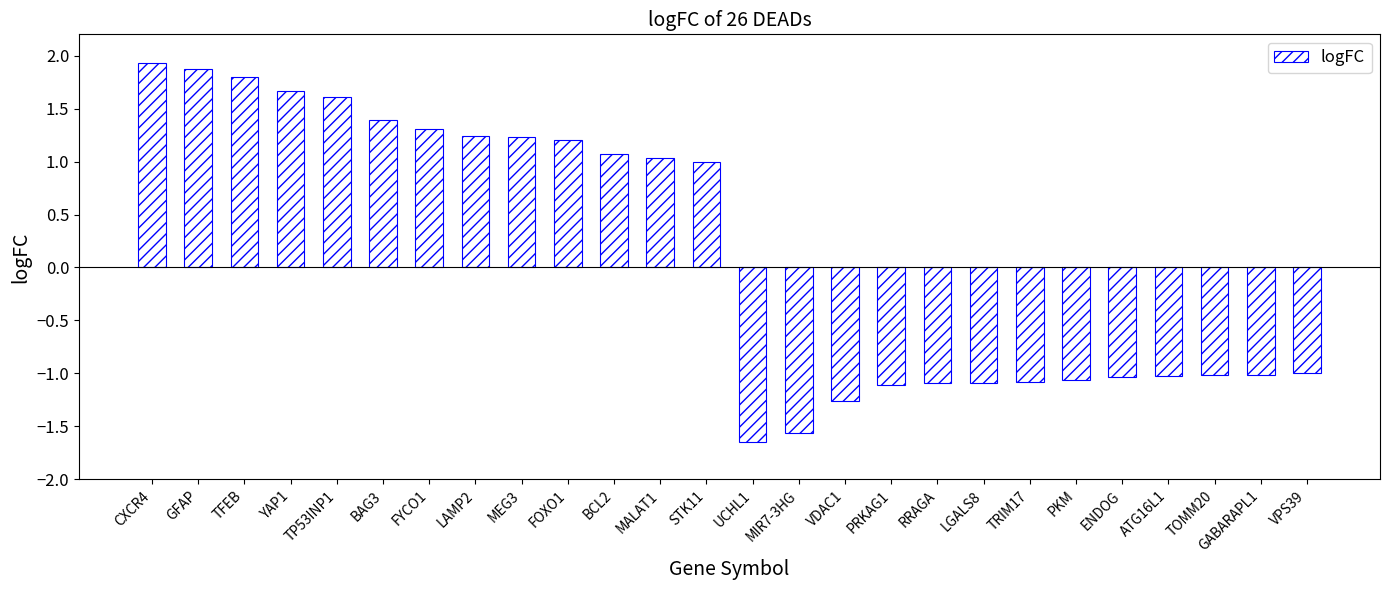

How many values are below zero?

13